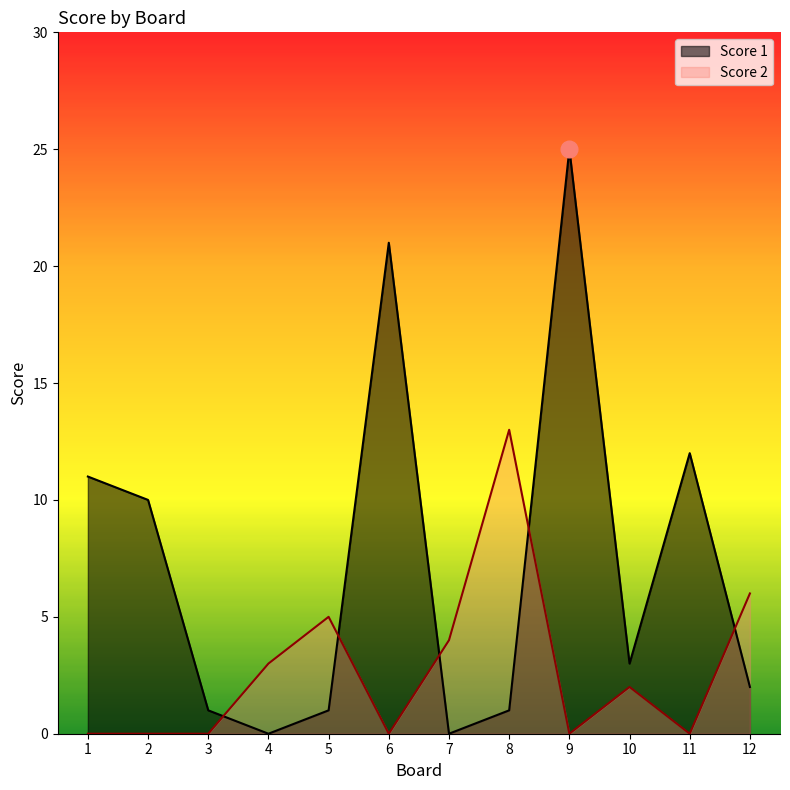

Rank the series by their average value, from lowest to highest.

Score 2, Score 1